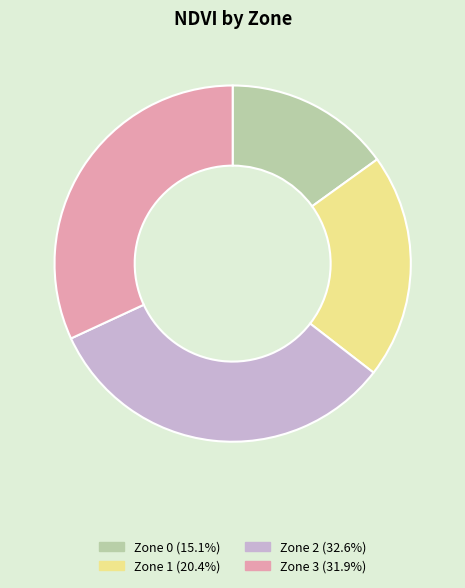

How many slices are in this pie chart?

4